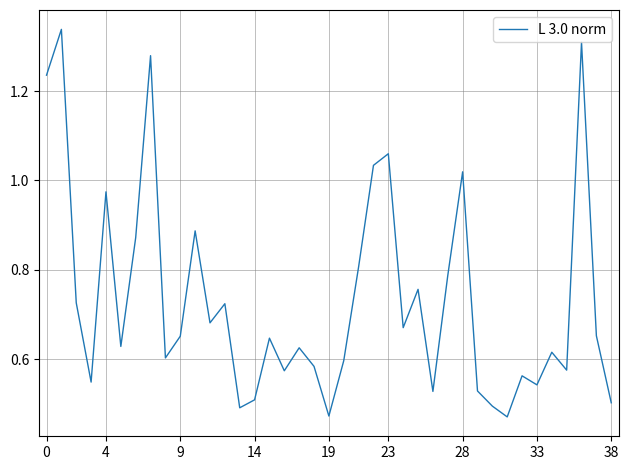

True or false: the data shows 0.3 at 33.

False